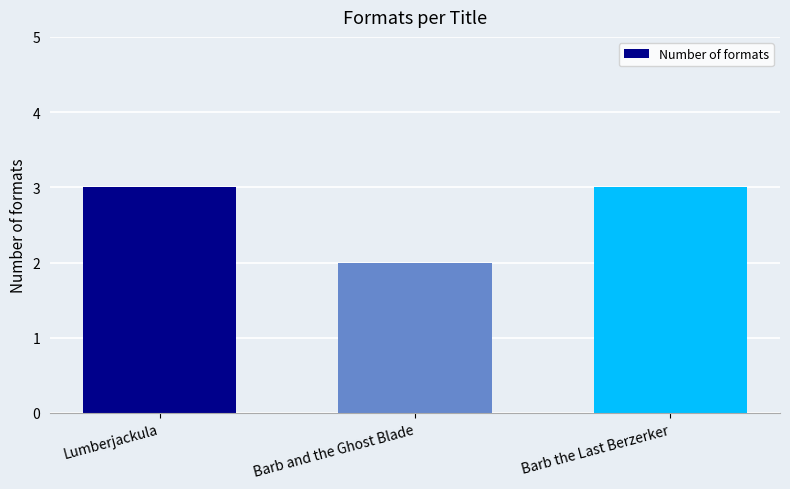

What is the smallest value displayed?

2